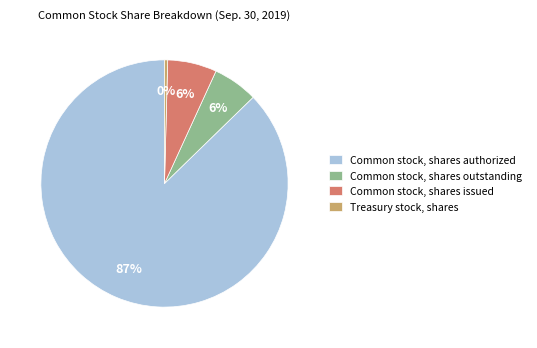

Do Common stock, shares issued and Common stock, shares outstanding together represent more than half of the pie?

No